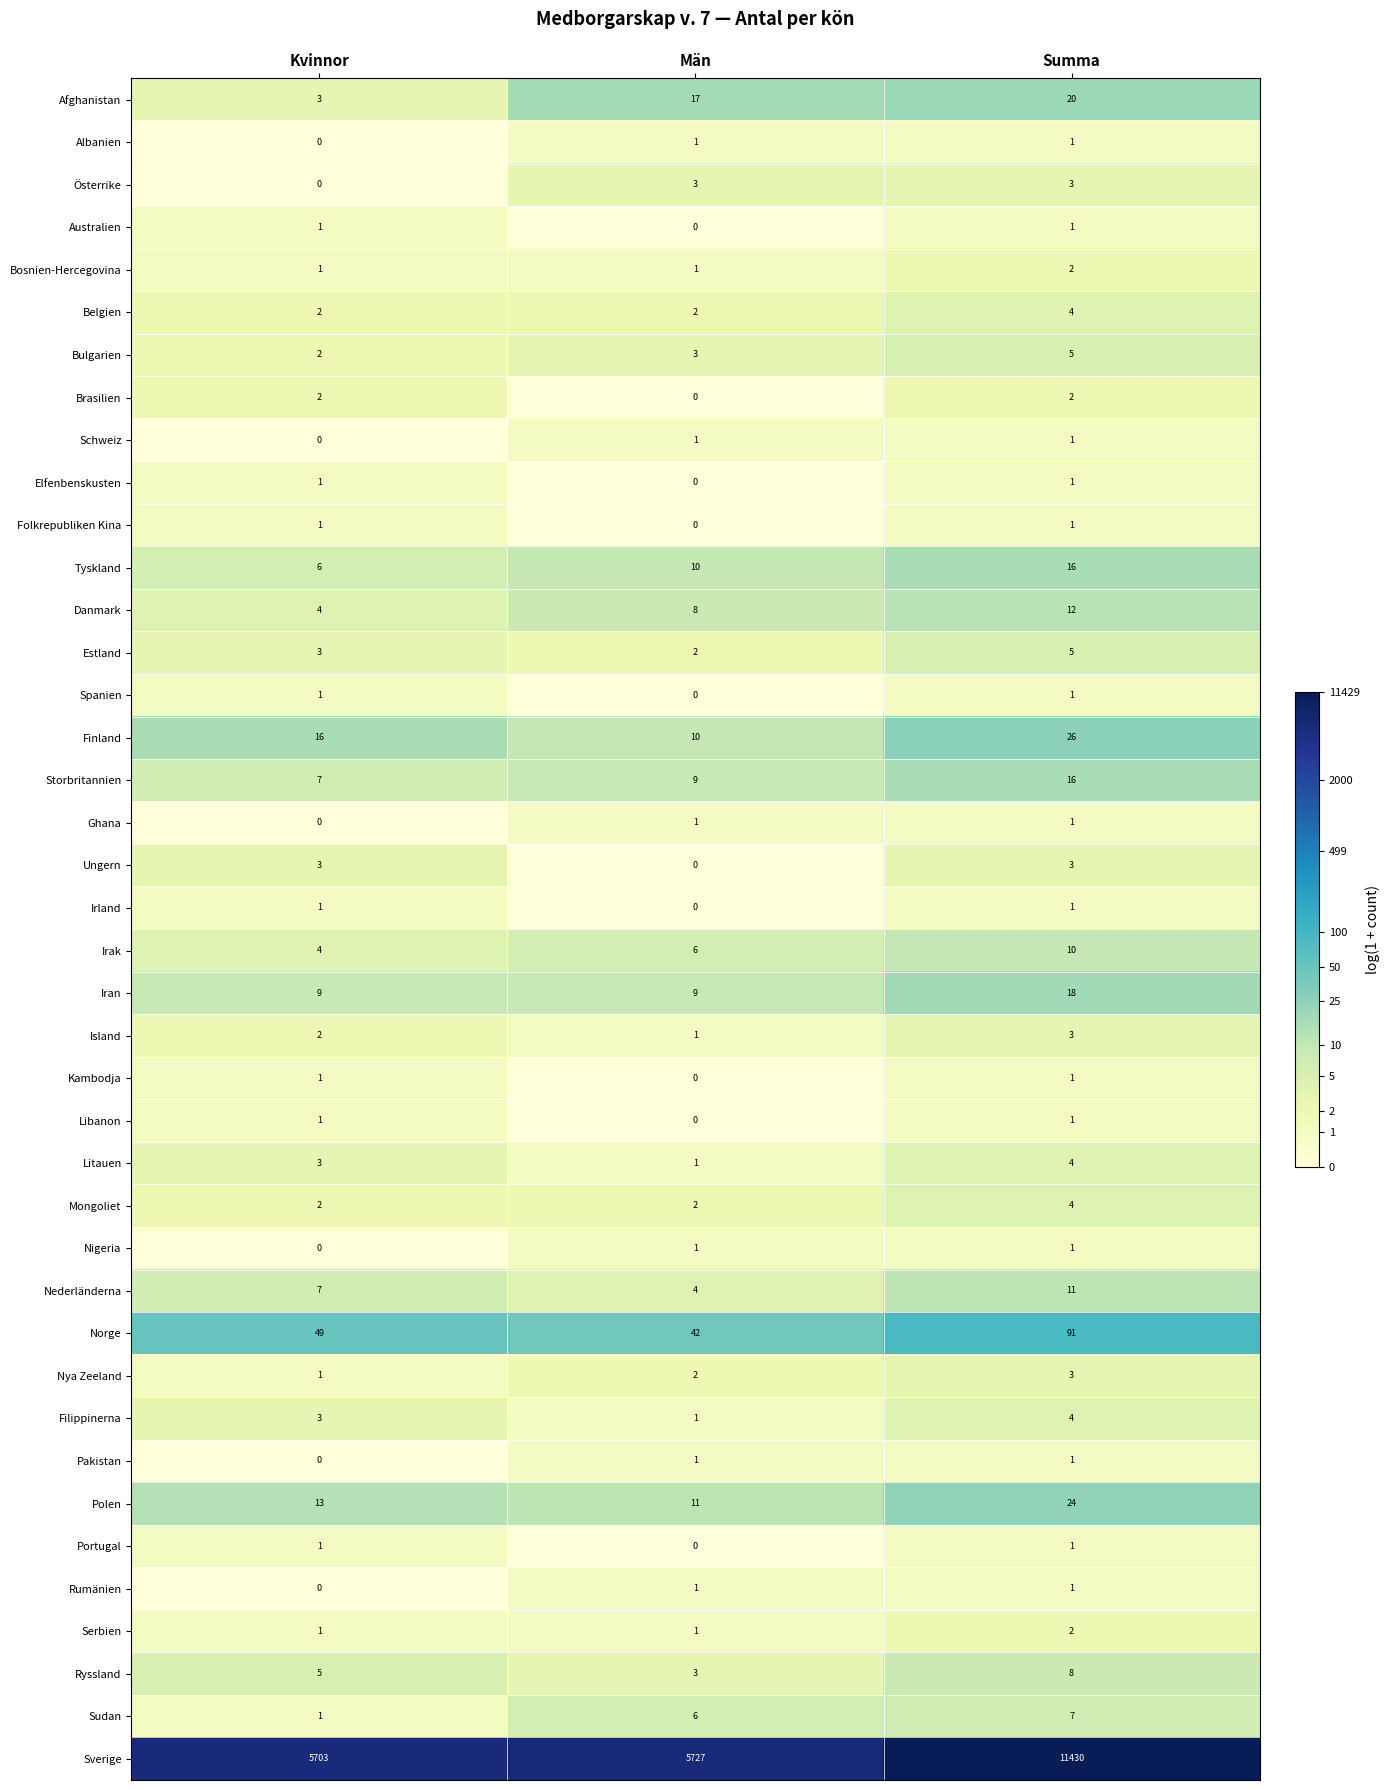

At how many categories does at least one series exceed 4?

3